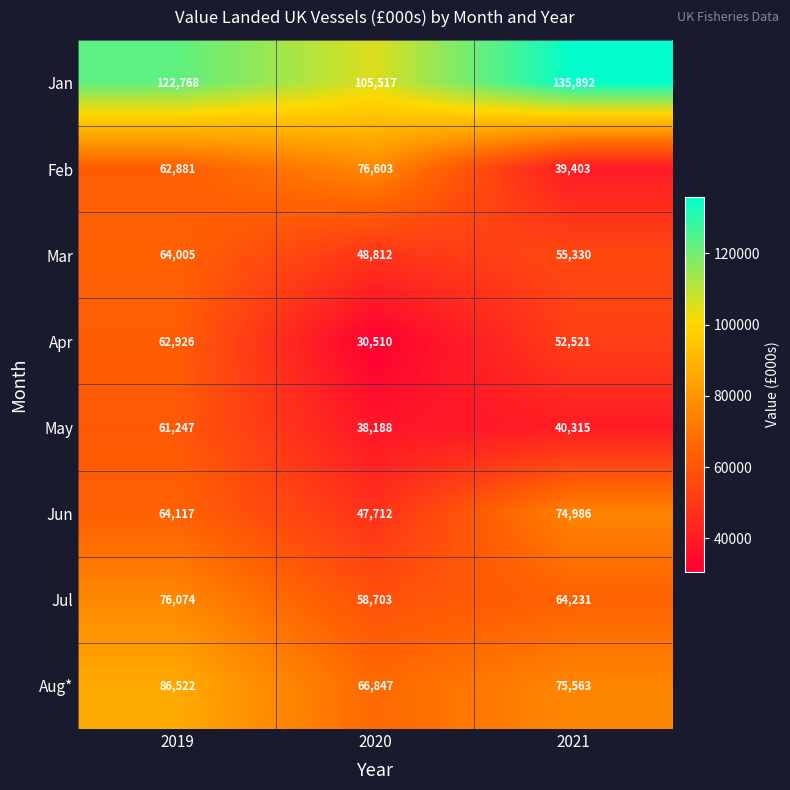

Count the number of data series in this chart.

8